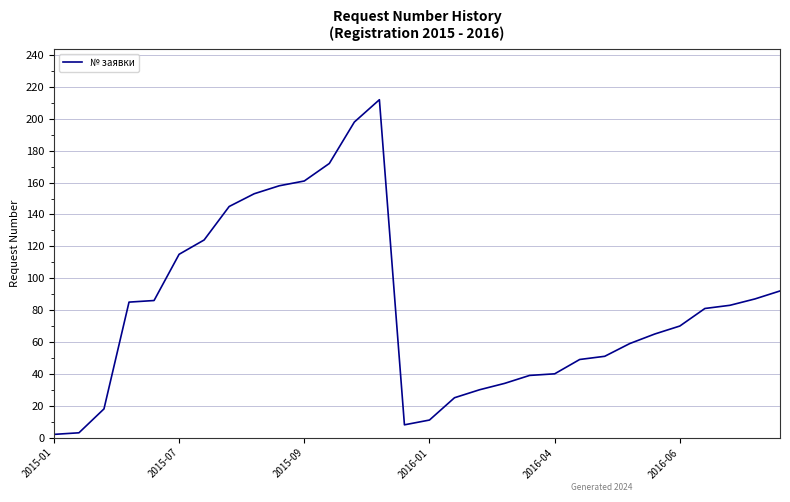

Reading left to right, transcribe all the data shown in this chart.

2	3	18	85	86	115	124	145	153	158	161	172	198	212	8	11	25	30	34	39	40	49	51	59	65	70	81	83	87	92